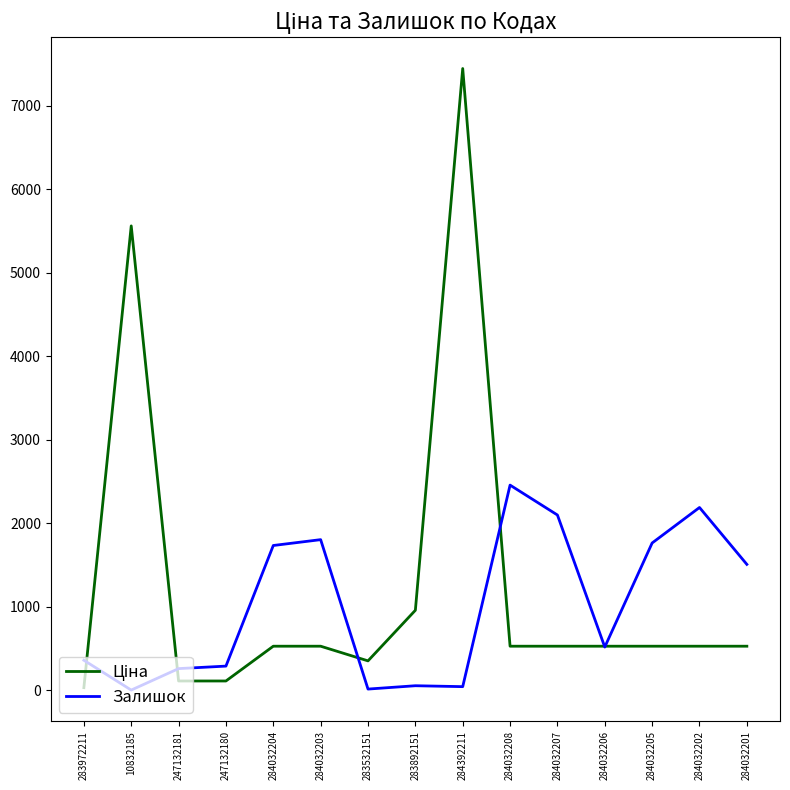

Is it true that Залишок equals 453.4 at 284032202?

False